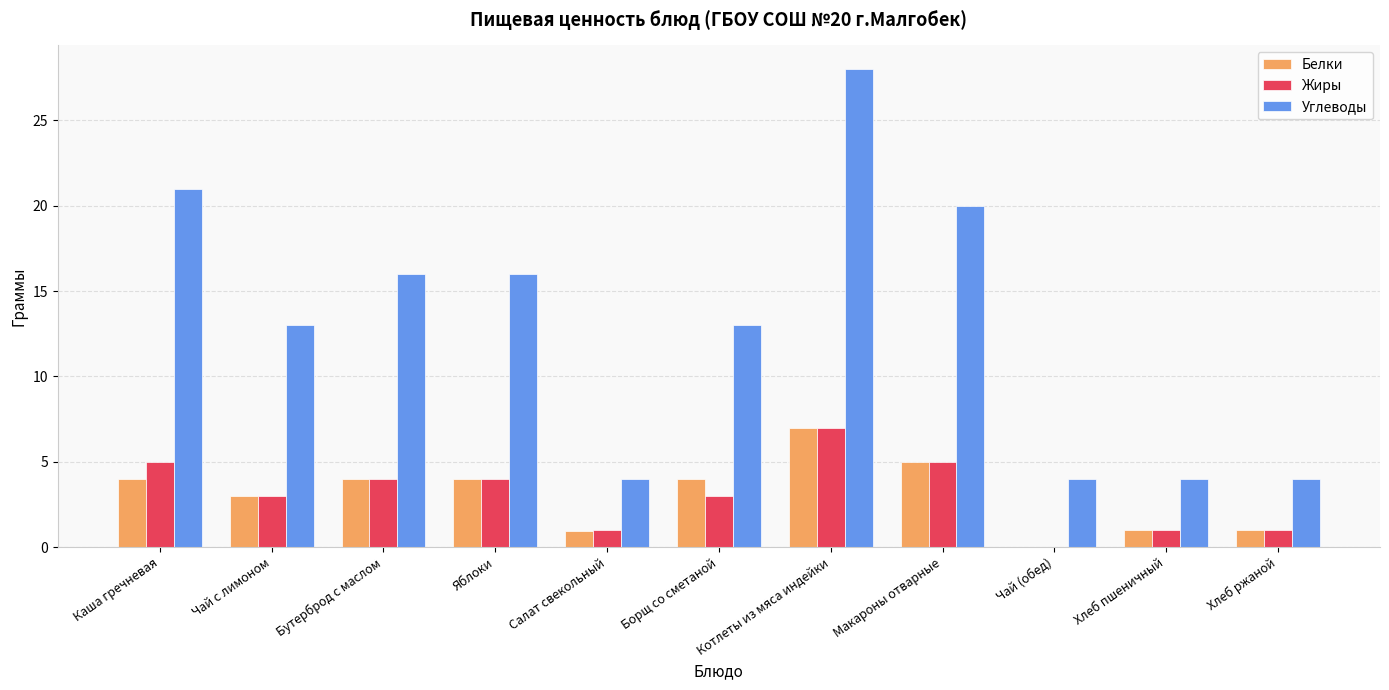

How many distinct data groups are displayed?

3